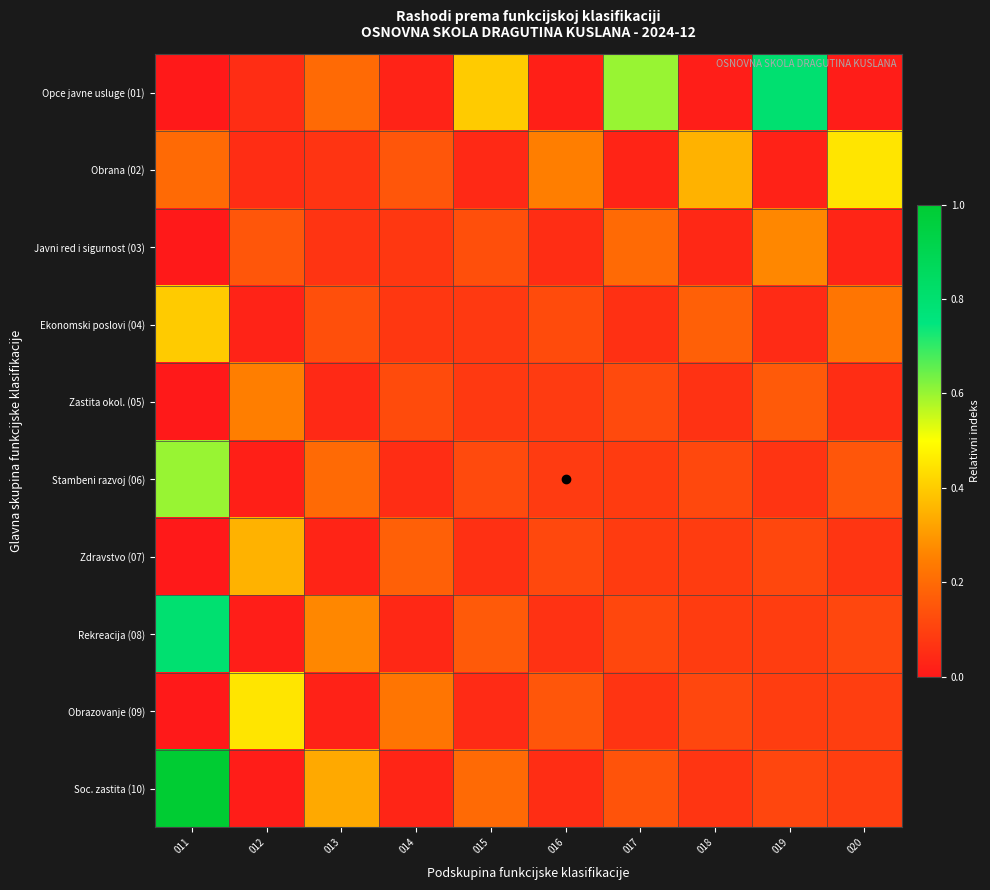

Reading right to left, extract all data points from this chart.

Opce javne usluge (01): 020=0.0	019=0.8	018=0.0	017=0.6	016=0.0	015=0.4	014=0.0	013=0.2	012=0.0	011=0.0
Obrana (02): 020=0.4	019=0.0	018=0.3	017=0.0	016=0.2	015=0.0	014=0.1	013=0.1	012=0.0	011=0.2
Javni red i sigurnost (03): 020=0.0	019=0.3	018=0.0	017=0.2	016=0.0	015=0.1	014=0.1	013=0.1	012=0.1	011=0.0
Ekonomski poslovi (04): 020=0.2	019=0.0	018=0.2	017=0.1	016=0.1	015=0.1	014=0.1	013=0.1	012=0.0	011=0.4
Zastita okol. (05): 020=0.0	019=0.2	018=0.1	017=0.1	016=0.1	015=0.1	014=0.1	013=0.0	012=0.2	011=0.0
Stambeni razvoj (06): 020=0.1	019=0.1	018=0.1	017=0.1	016=0.1	015=0.1	014=0.0	013=0.2	012=0.0	011=0.6
Zdravstvo (07): 020=0.1	019=0.1	018=0.1	017=0.1	016=0.1	015=0.1	014=0.2	013=0.0	012=0.3	011=0.0
Rekreacija (08): 020=0.1	019=0.1	018=0.1	017=0.1	016=0.1	015=0.2	014=0.0	013=0.3	012=0.0	011=0.8
Obrazovanje (09): 020=0.1	019=0.1	018=0.1	017=0.1	016=0.1	015=0.0	014=0.2	013=0.0	012=0.4	011=0.0
Soc. zastita (10): 020=0.1	019=0.1	018=0.1	017=0.1	016=0.0	015=0.2	014=0.0	013=0.3	012=0.0	011=1.0